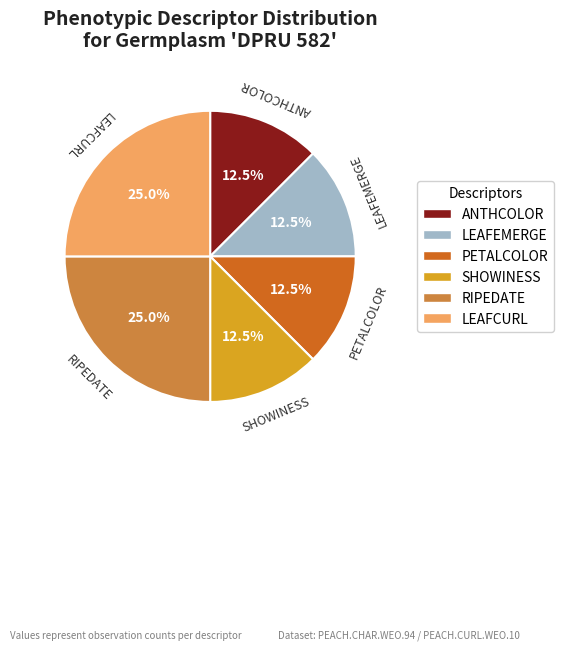

Does any single category account for the majority?

No